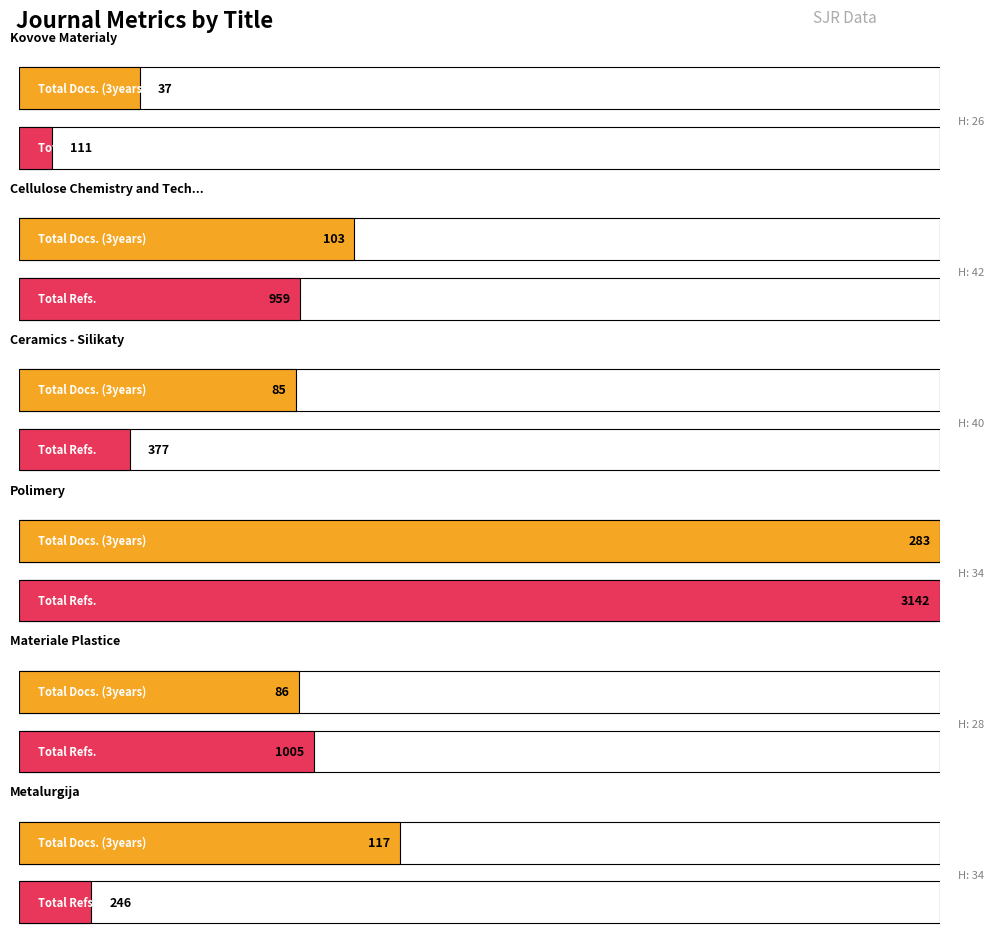

Which series has the largest total across all categories?

Total Refs.